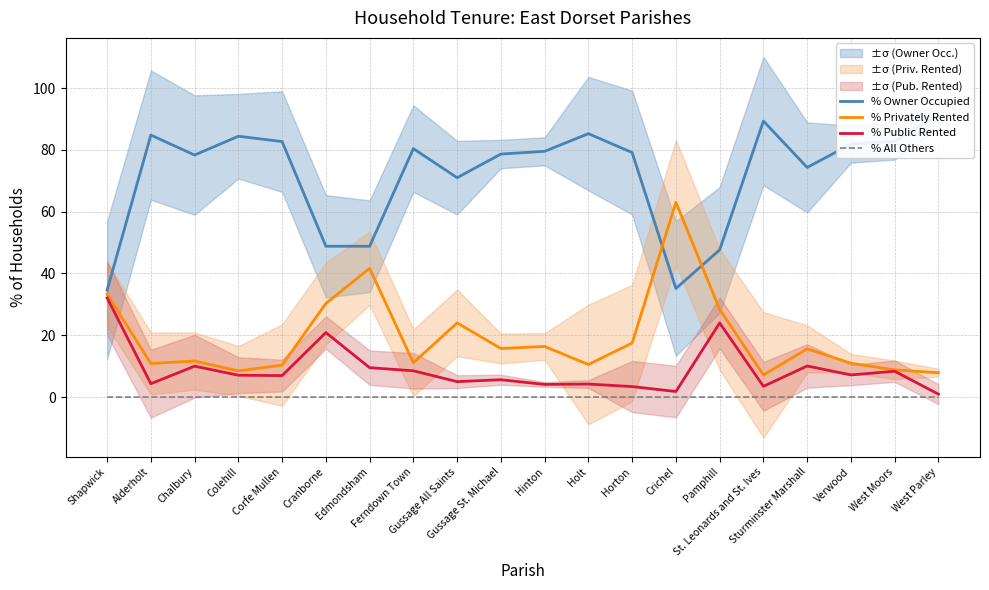

List the labels in order of % All Others value, largest first.

Colehill, Verwood, St. Leonards and St. Ives, Shapwick, Alderholt, Chalbury, Corfe Mullen, Cranborne, Edmondsham, Ferndown Town, Gussage All Saints, Gussage St. Michael, Hinton, Holt, Horton, Crichel, Pamphill, Sturminster Marshall, West Moors, West Parley